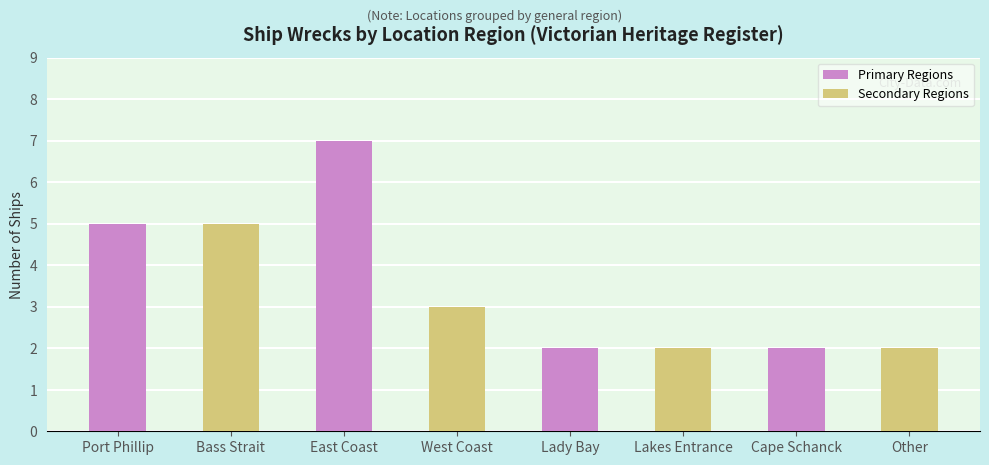

What are all the series names shown in the legend?

Primary Regions, Secondary Regions